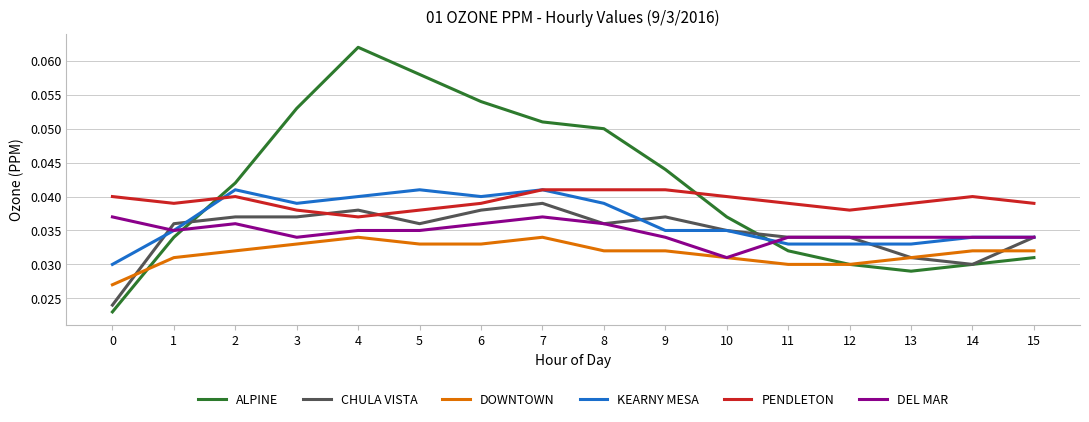

Which series has the largest range (max minus min)?

ALPINE